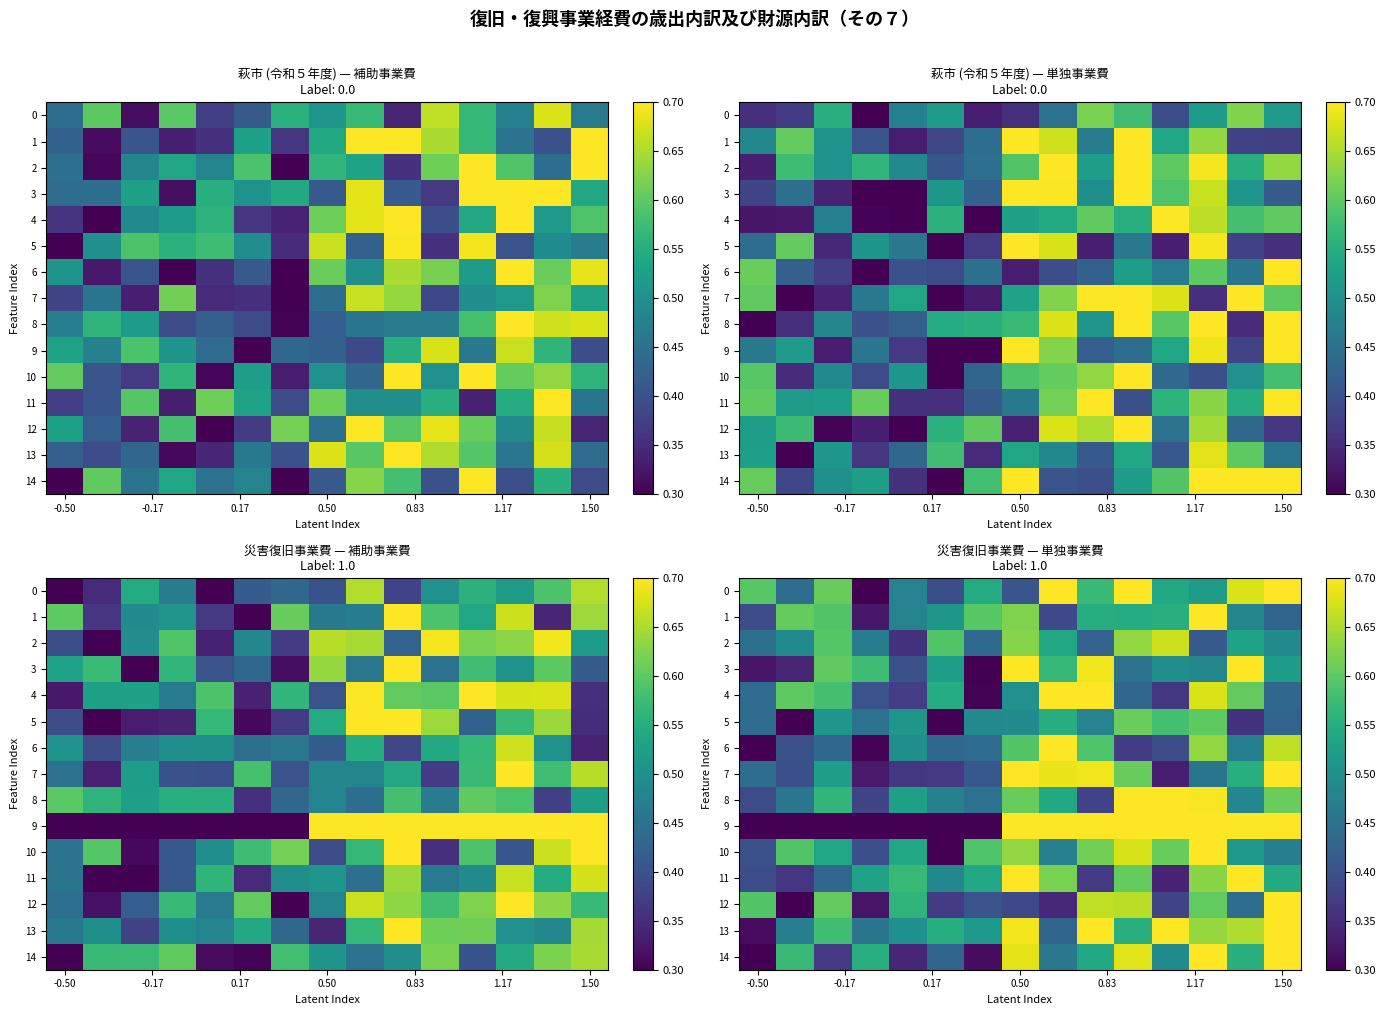

What is the difference between the second highest and second lowest values in the 12 series?

0.3